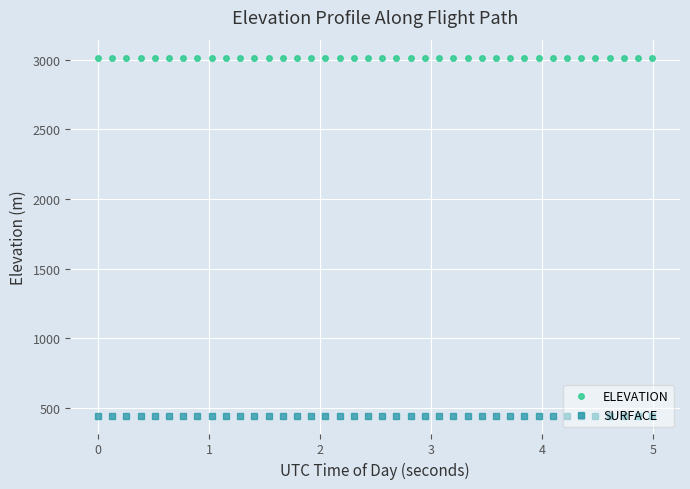

What is the value of the SURFACE point at the 2nd from the left?

446.4